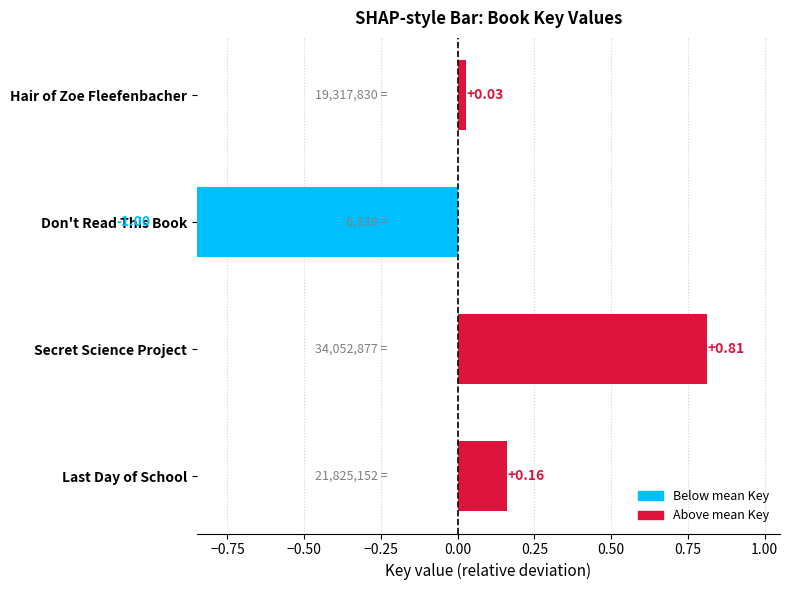

True or false: the data shows 0.0 at Hair of Zoe Fleefenbacher.

False